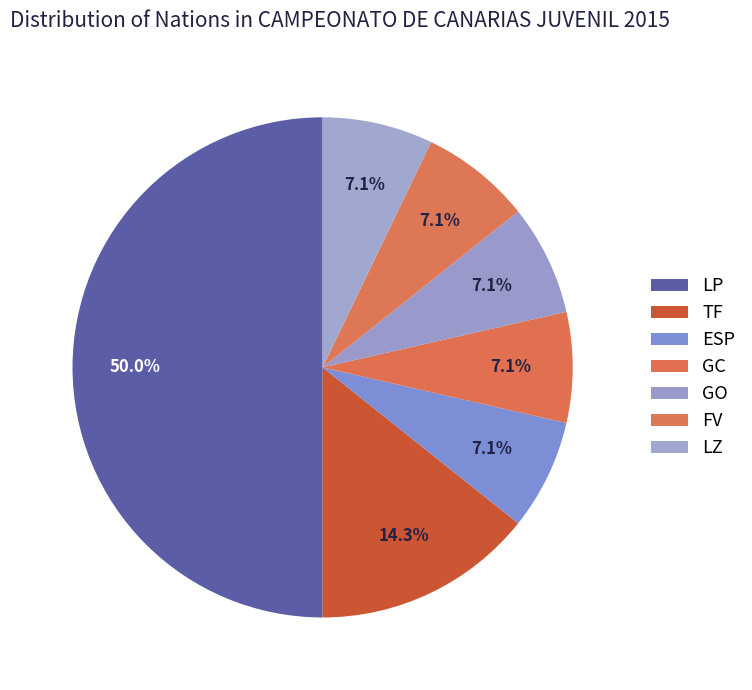

How many slices are in this pie chart?

7